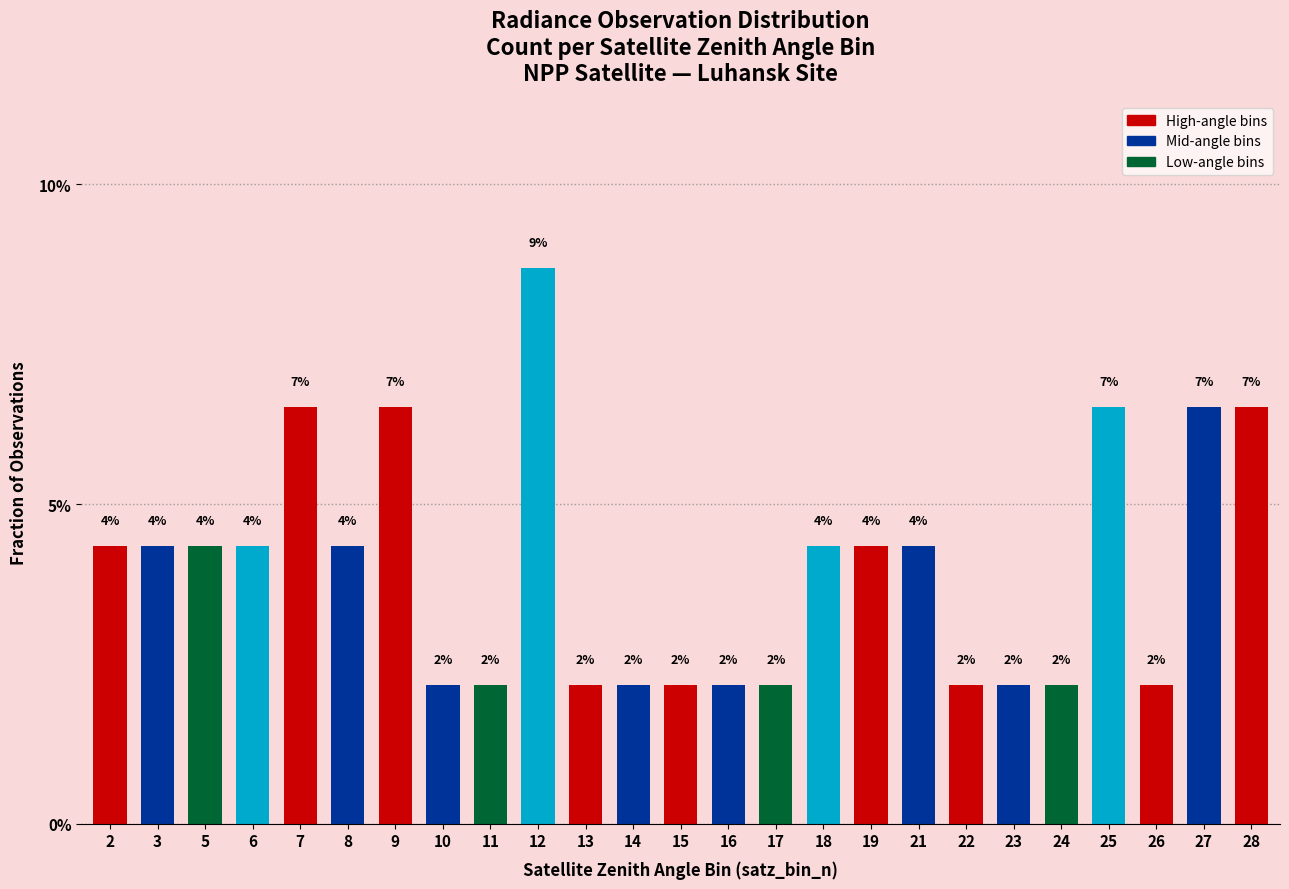

Are the bars horizontal?

No